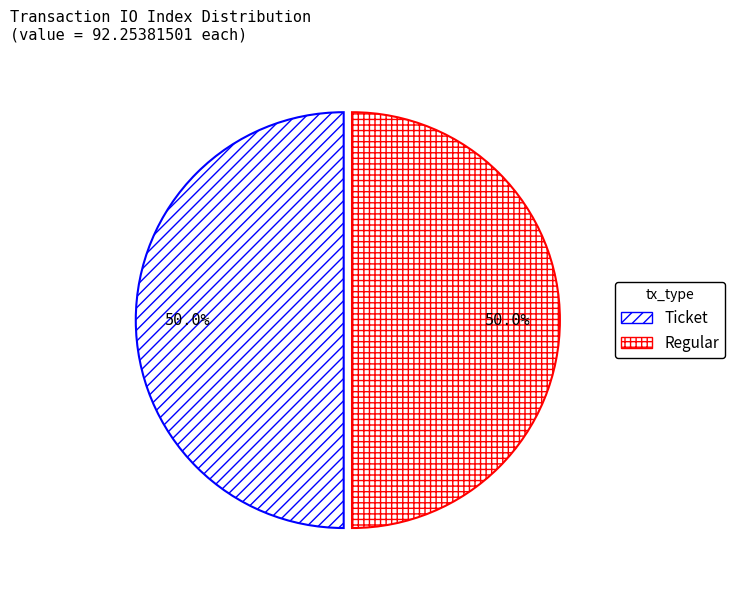

Count the number of slices in the pie.

2